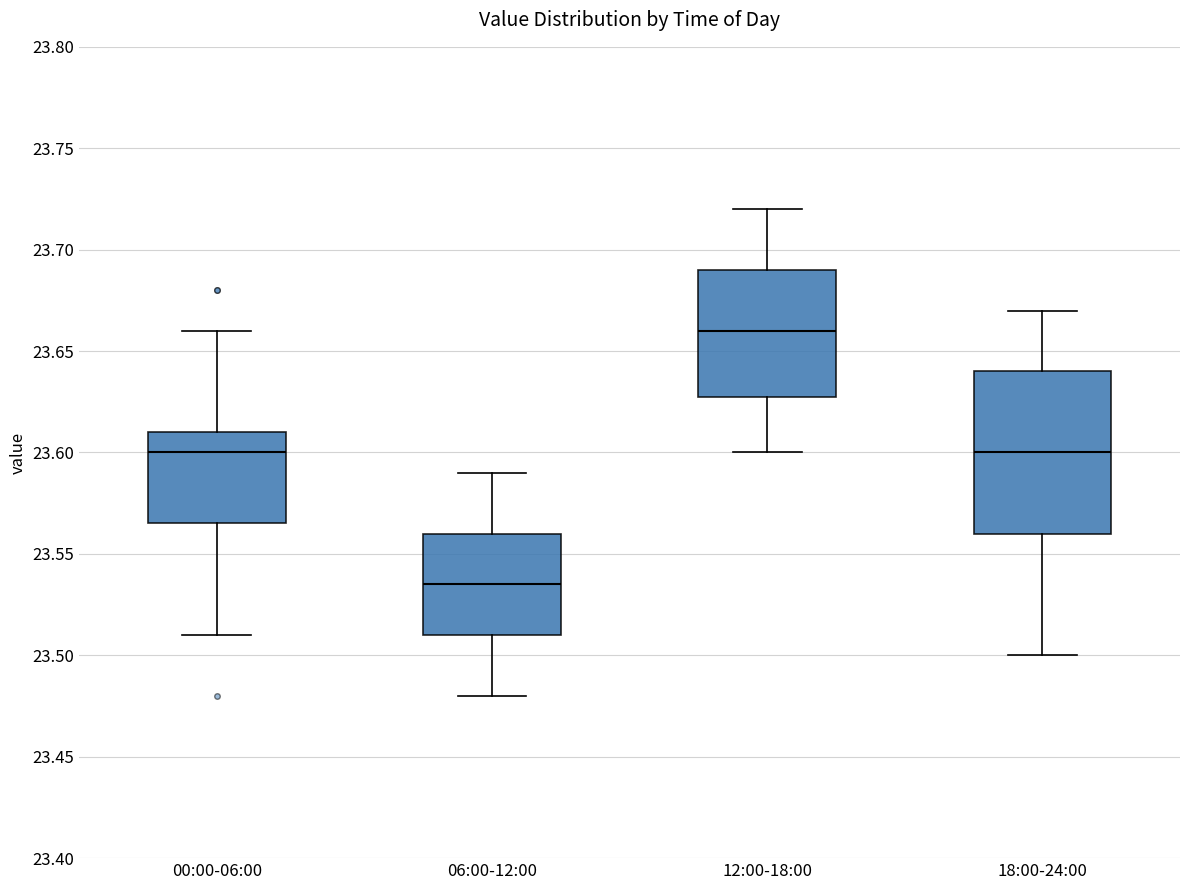

Reading left to right, read every box against the y-axis: the position of its median line, the range the box covers, and the ends of its whiskers. The values are not printed on the chart, so give them approximately, as read against the axis.

00:00-06:00: median 23.600, box 23.565 to 23.610, whiskers 23.510 to 23.660
06:00-12:00: median 23.535, box 23.510 to 23.560, whiskers 23.480 to 23.590
12:00-18:00: median 23.660, box 23.630 to 23.690, whiskers 23.600 to 23.720
18:00-24:00: median 23.600, box 23.560 to 23.640, whiskers 23.500 to 23.670